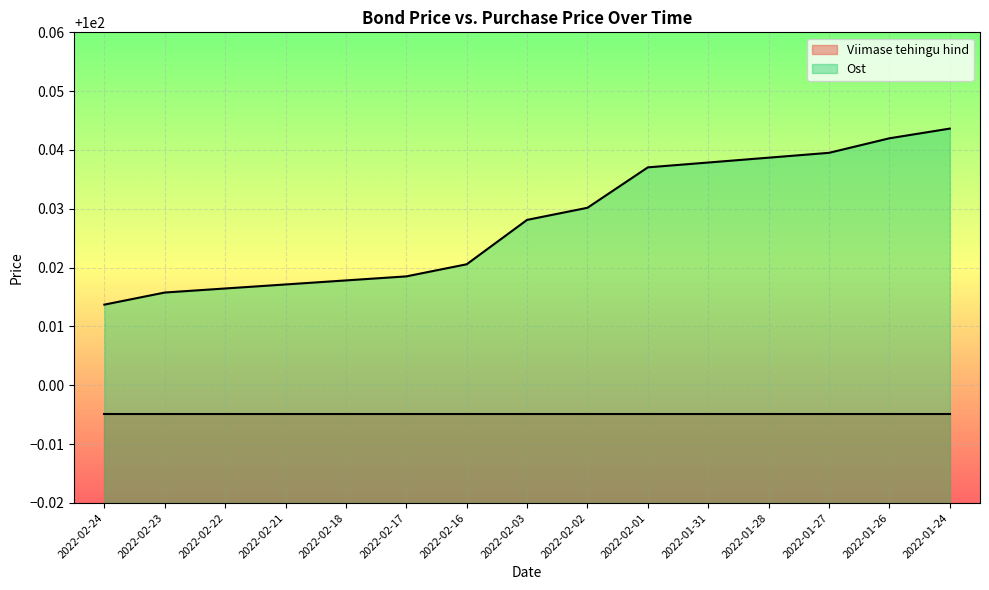

List the labels in order of value, largest first.

2022-01-24, 2022-01-26, 2022-01-27, 2022-01-28, 2022-01-31, 2022-02-01, 2022-02-02, 2022-02-03, 2022-02-16, 2022-02-17, 2022-02-18, 2022-02-21, 2022-02-22, 2022-02-23, 2022-02-24